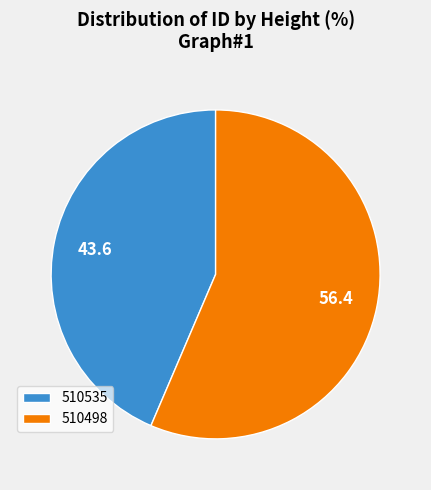

Is the sum of 510535 and 510498 greater than half?

Yes